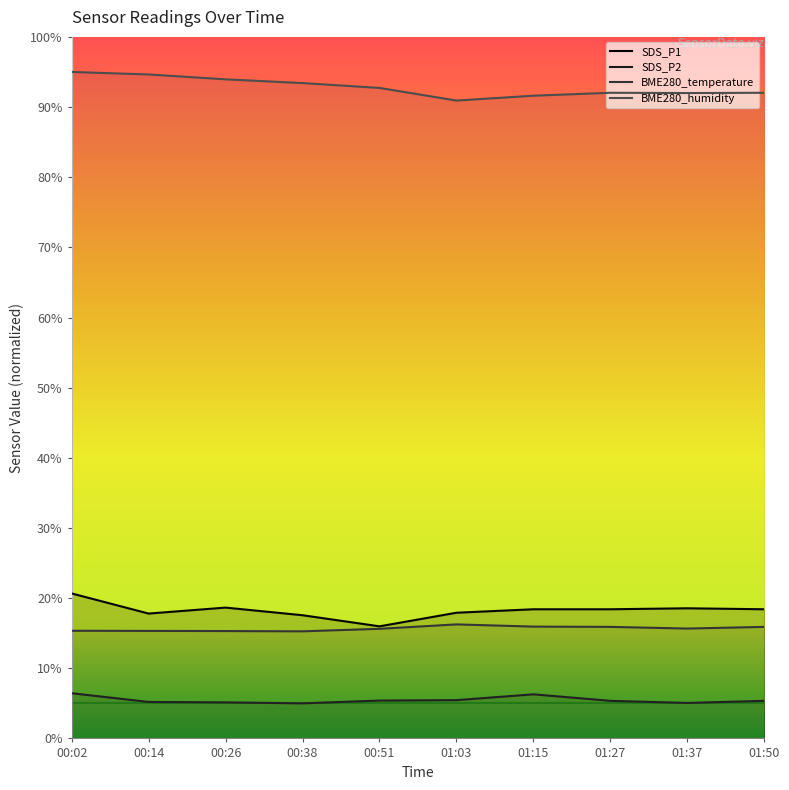

At which category is the sum across all series the highest?

00:02